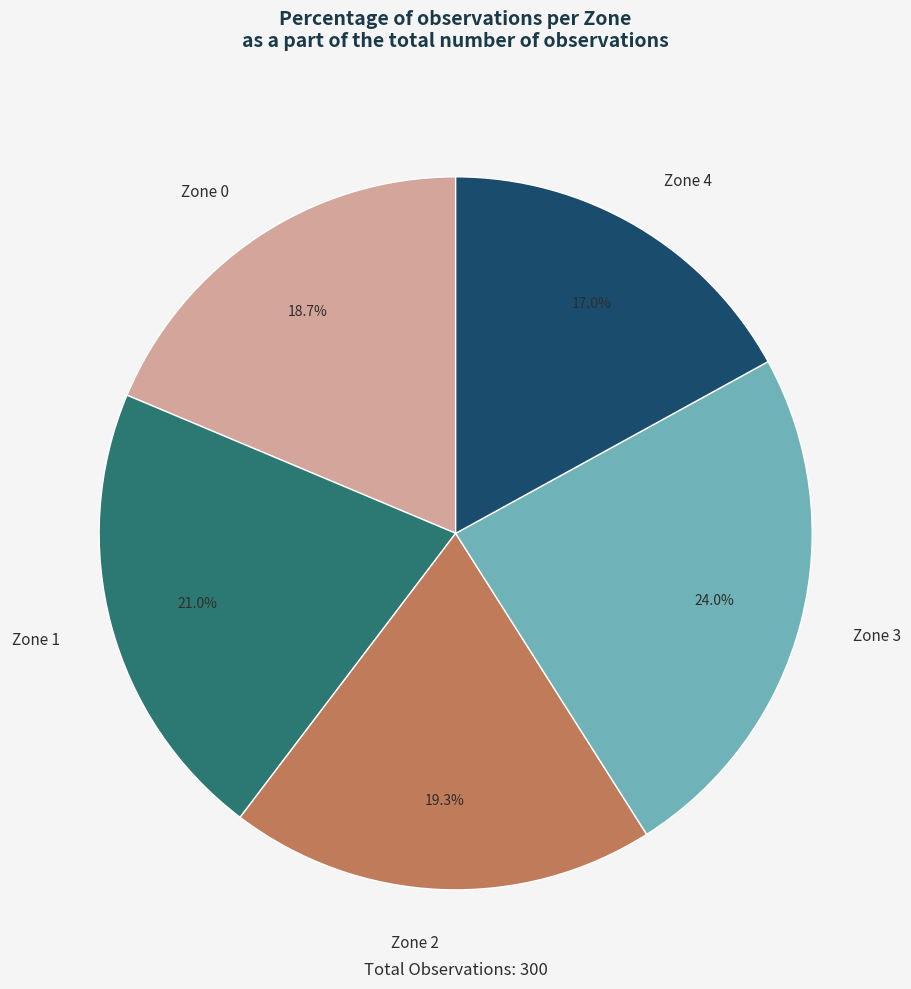

To the nearest percent, what percentage of the pie is Zone 0?

19%